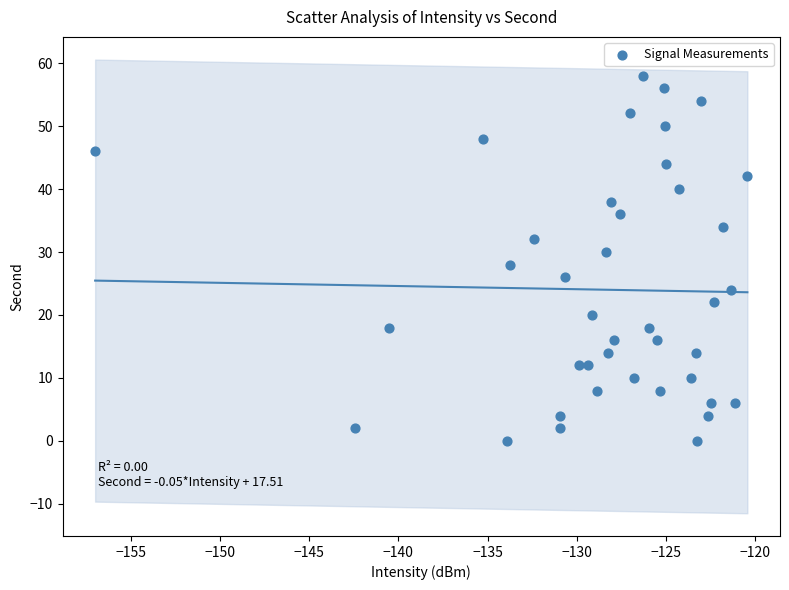

What is the range of Y values (max minus min)?

58